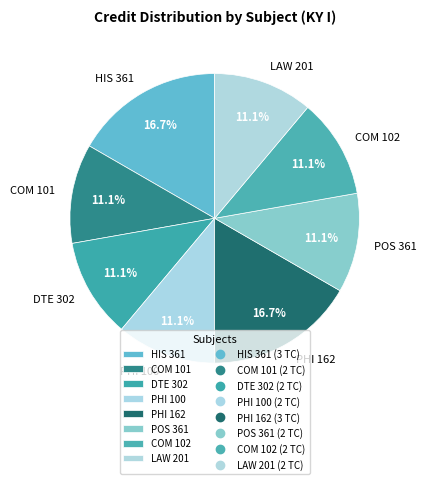

Is there a majority slice in this chart?

No